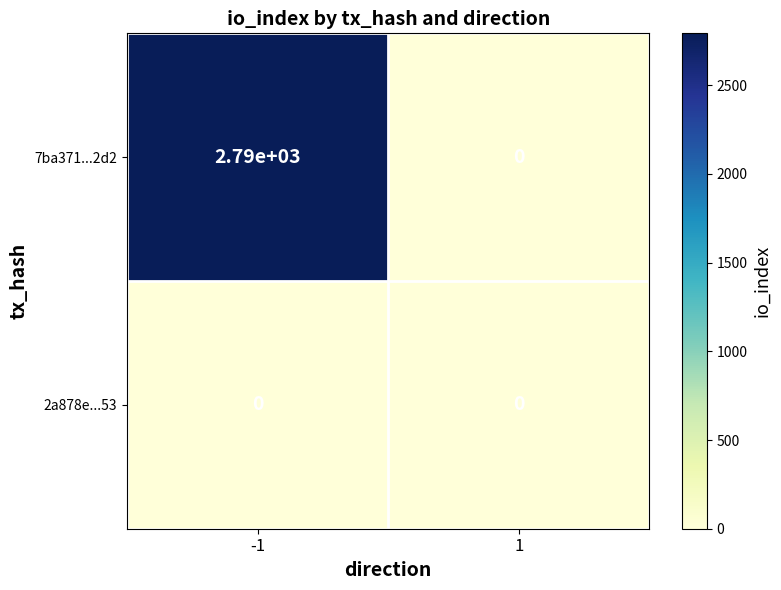

Which series has the largest total across all categories?

7ba371...2d2